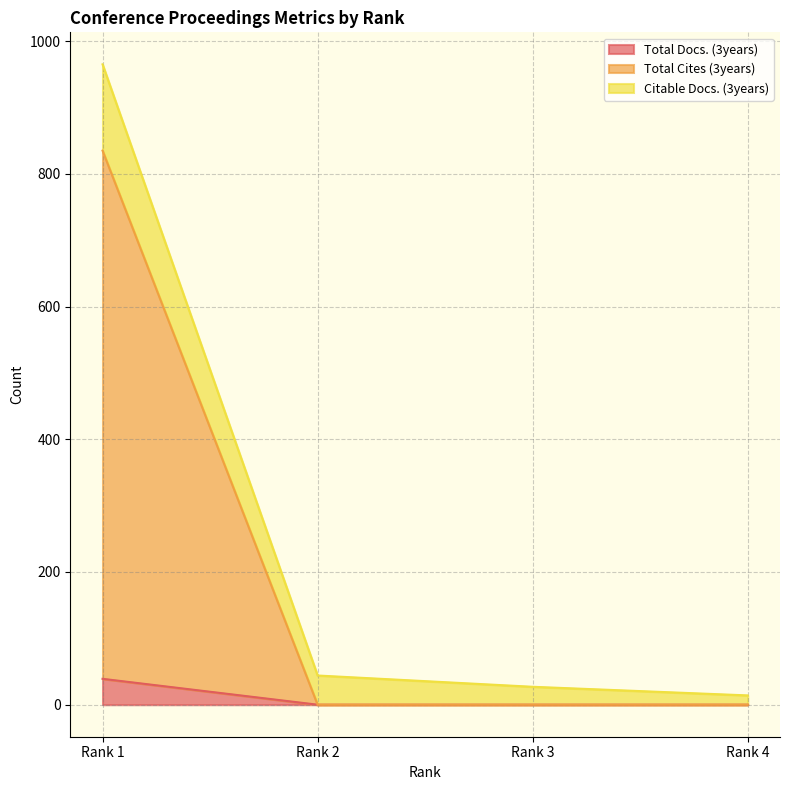

True or false: Total Docs. (3years) and Total Cites (3years) cross at least once.

False